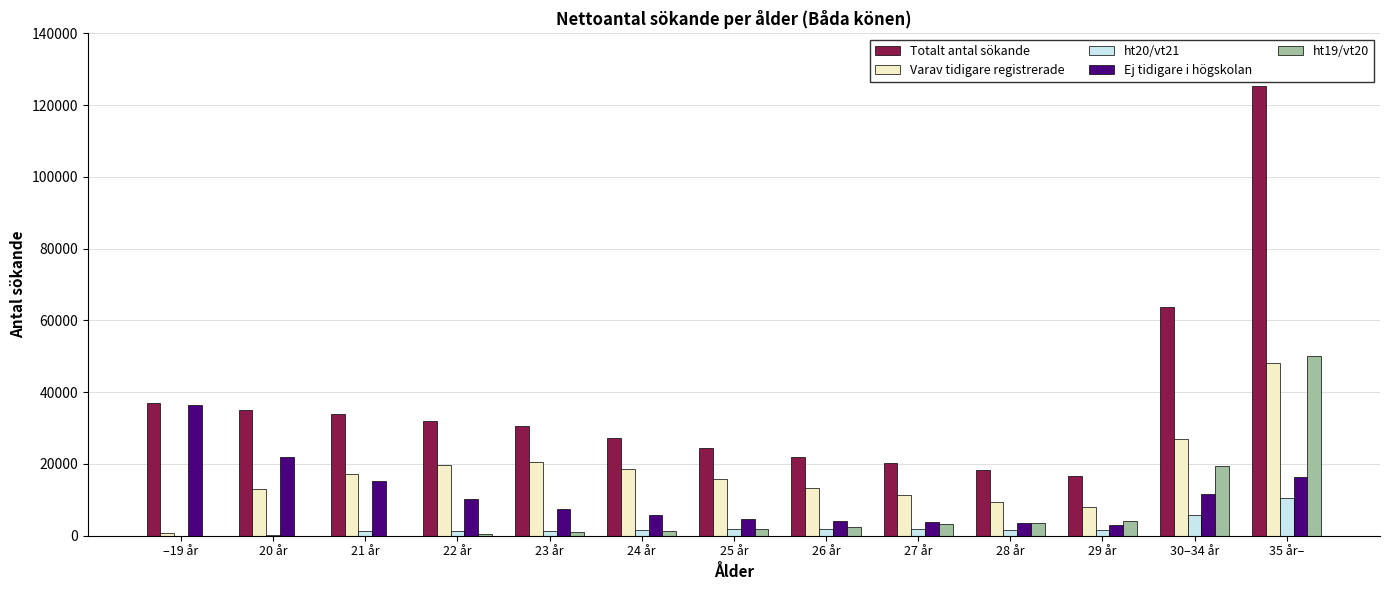

What is the average value of the Varav tidigare registrerade series?

17133